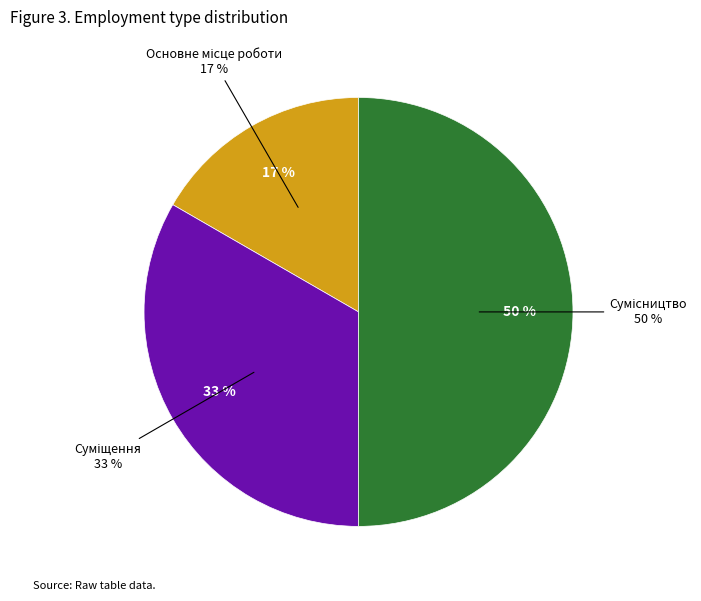

What is the total percentage of Сумісництво and Основне місце роботи?

66.7%